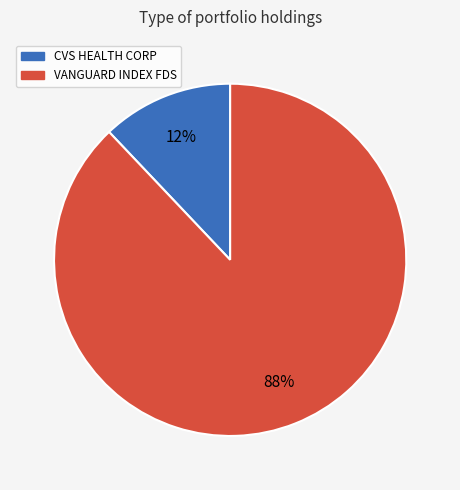

To the nearest percent, what is the average slice percentage?

50%